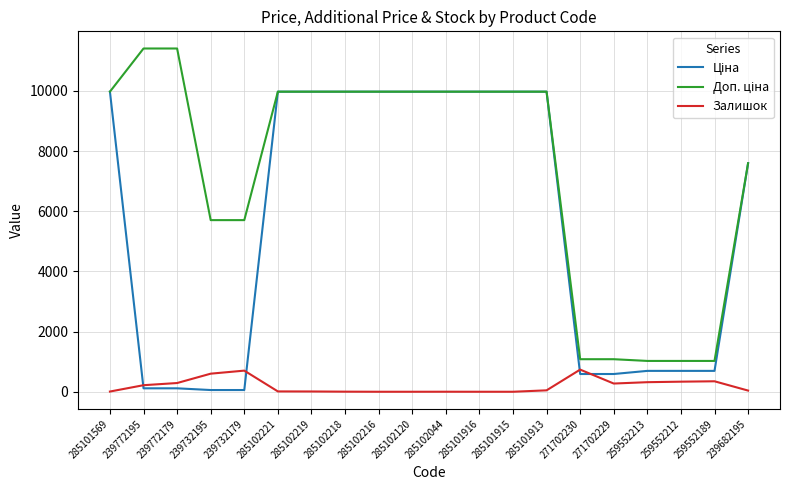

What position from the right is 285101569?

20